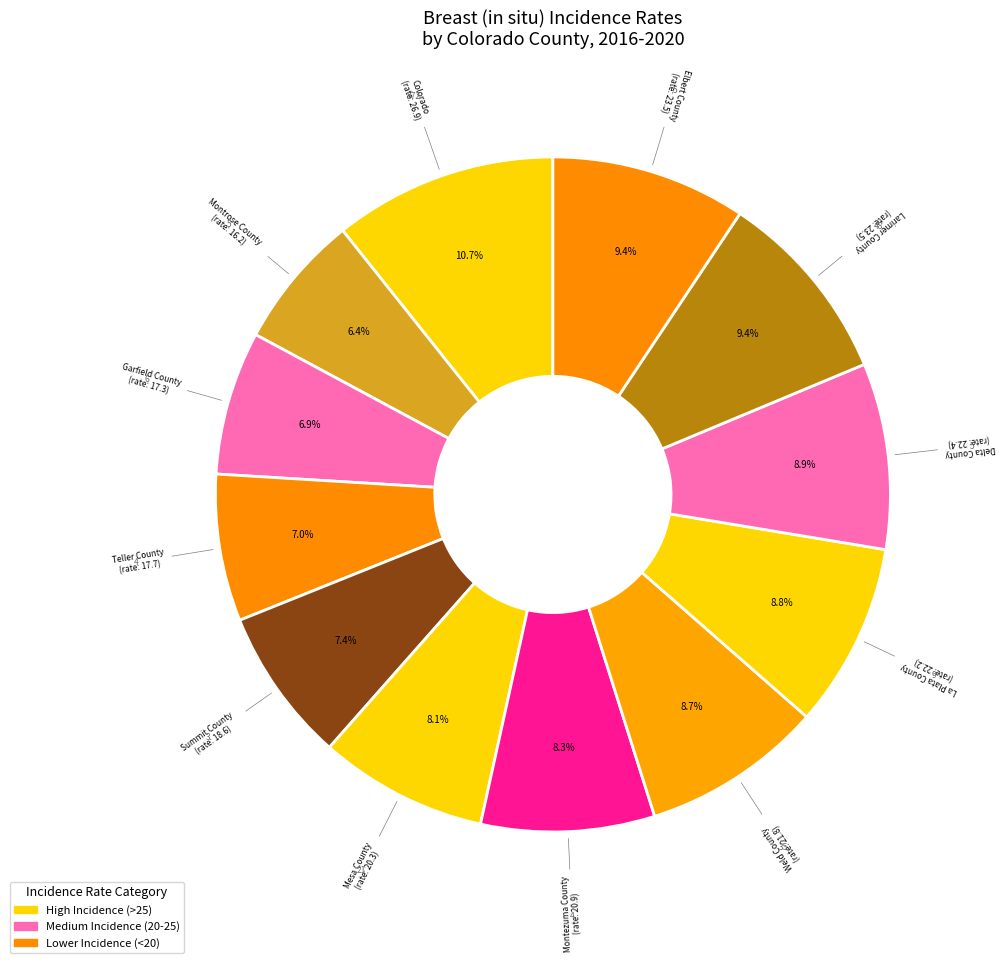

What percentage is the Mesa County slice, to the nearest percent?

8%